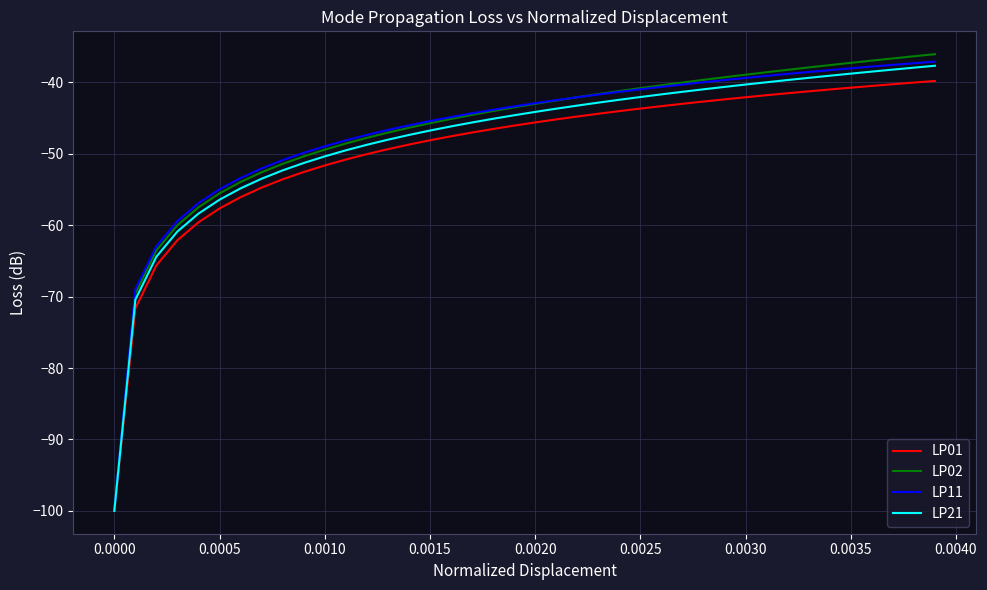

Which series has the largest range (max minus min)?

LP02